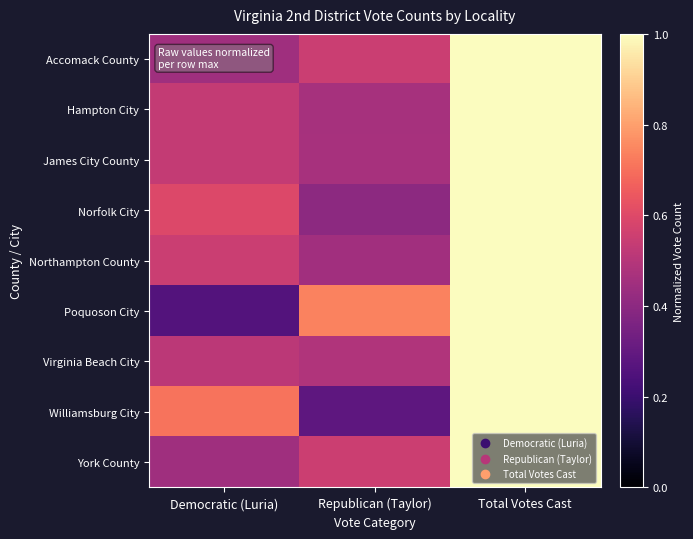

Reading right to left, list all the values displayed in this chart.

Accomack County: Total Votes Cast=1.0	Republican (Taylor)=0.6	Democratic (Luria)=0.4
Hampton City: Total Votes Cast=1.0	Republican (Taylor)=0.5	Democratic (Luria)=0.5
James City County: Total Votes Cast=1.0	Republican (Taylor)=0.5	Democratic (Luria)=0.5
Norfolk City: Total Votes Cast=1.0	Republican (Taylor)=0.4	Democratic (Luria)=0.6
Northampton County: Total Votes Cast=1.0	Republican (Taylor)=0.5	Democratic (Luria)=0.5
Poquoson City: Total Votes Cast=1.0	Republican (Taylor)=0.7	Democratic (Luria)=0.3
Virginia Beach City: Total Votes Cast=1.0	Republican (Taylor)=0.5	Democratic (Luria)=0.5
Williamsburg City: Total Votes Cast=1.0	Republican (Taylor)=0.3	Democratic (Luria)=0.7
York County: Total Votes Cast=1.0	Republican (Taylor)=0.6	Democratic (Luria)=0.4